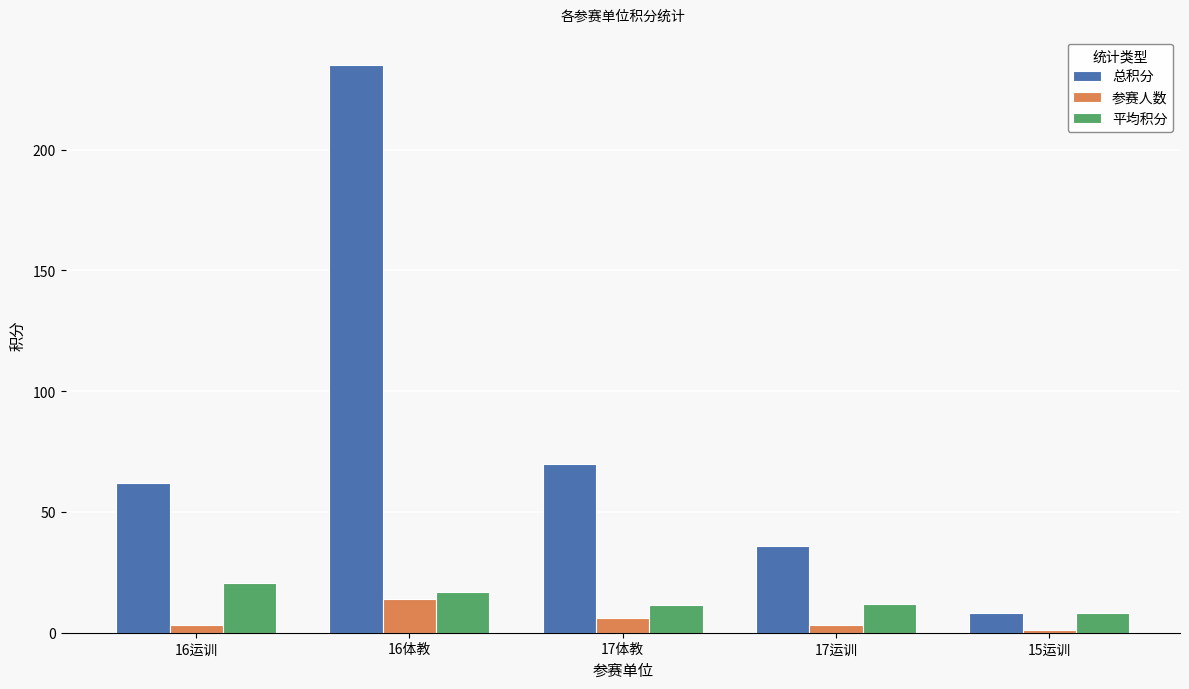

Which label corresponds to the largest value in the chart?

16体教